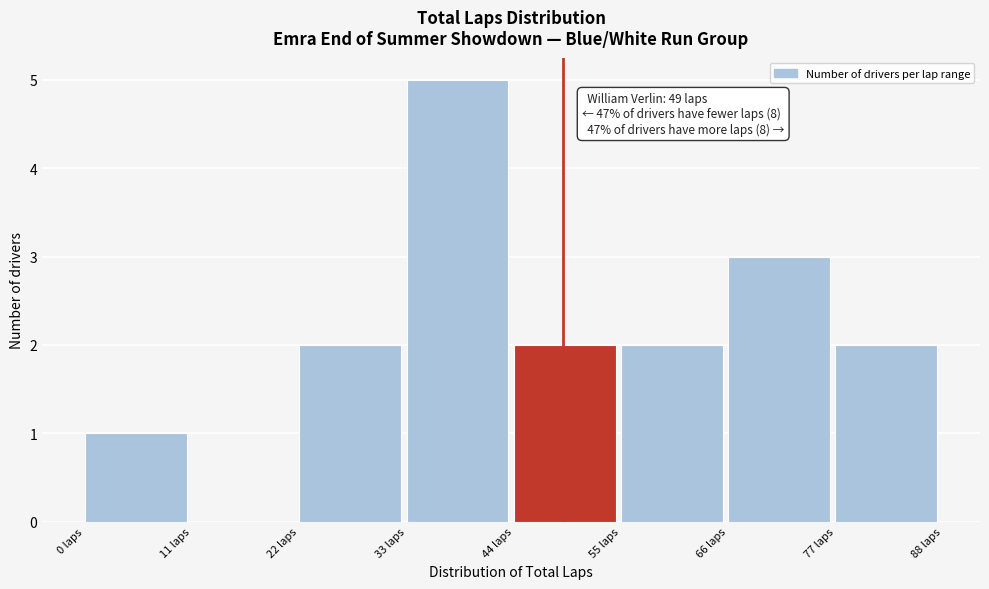

Over which range of the x-axis is the bar tallest?

33 to 44